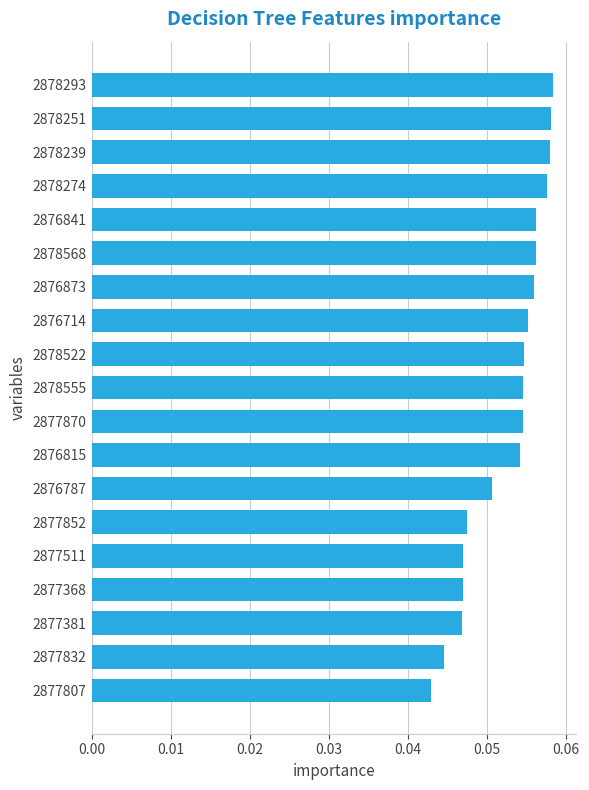

How many series are shown in this chart?

1